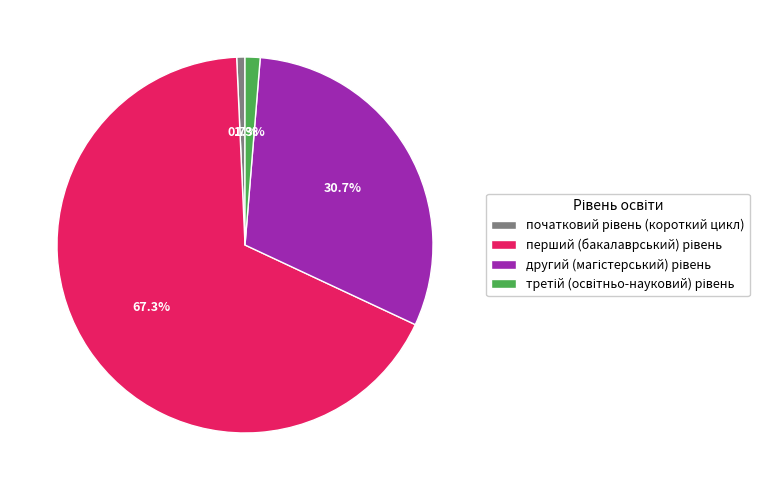

Is there any slice that represents more than half of the pie?

Yes